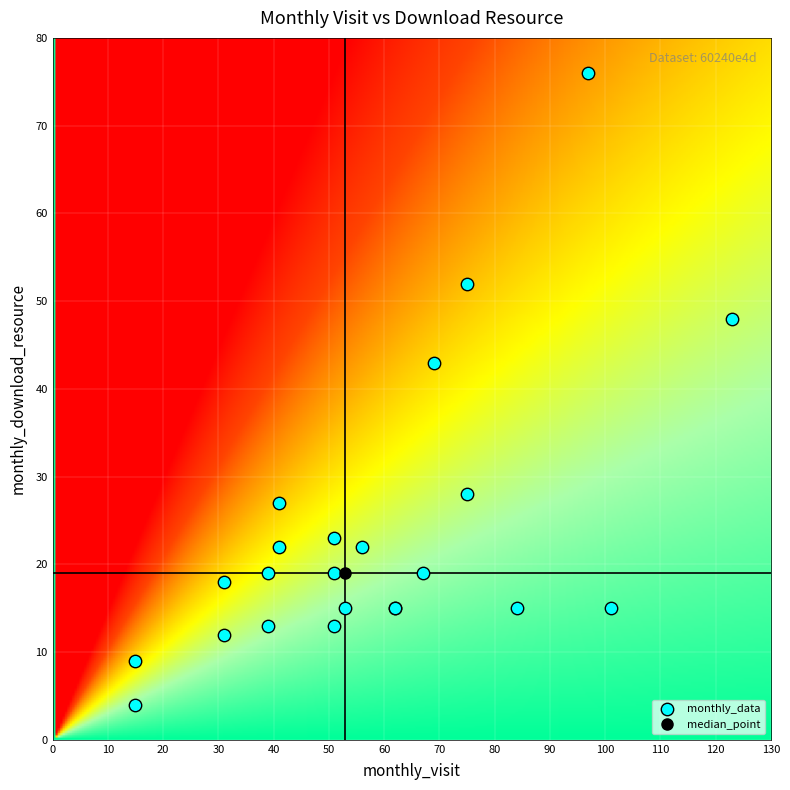

What Y value in the scatter plot is closest to 40?

43